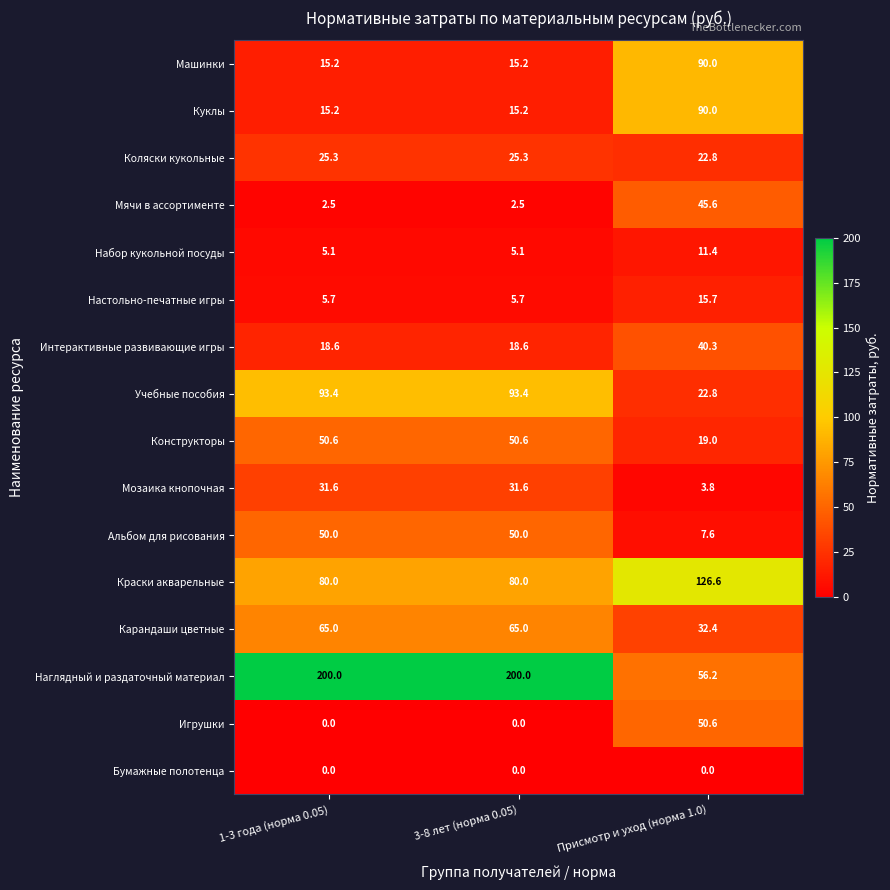

What is the difference between the Настольно-печатные игры values at Присмотр и уход (норма 1.0) and 1-3 года (норма 0.05)?

10.0